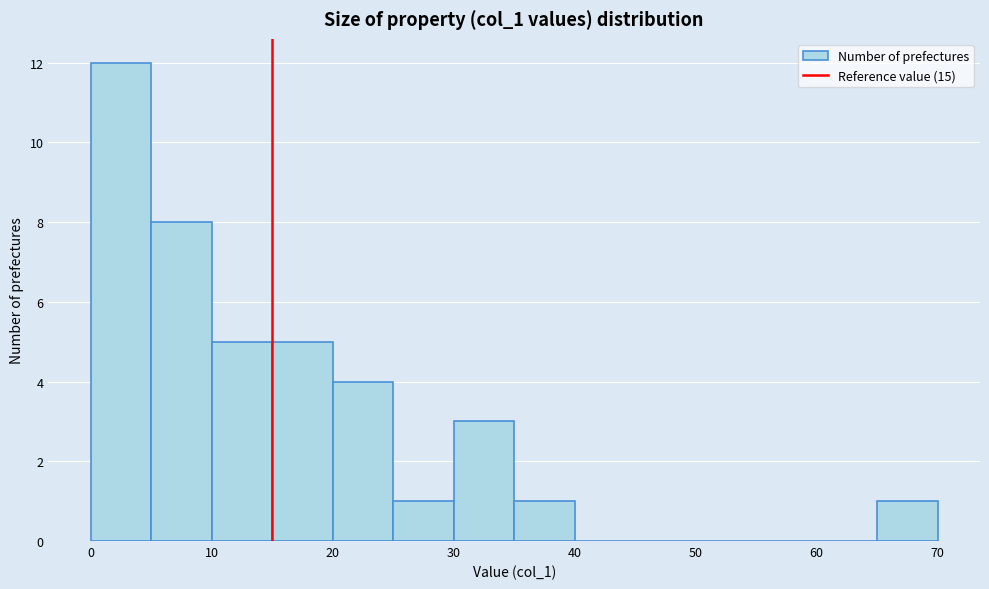

Reading left to right, list every bar in this chart as the range it spans on the x-axis followed by its height. The values are not printed on the chart, so give them approximately, as read against the axis.

0 to 5: 12
5 to 10: 8
10 to 15: 5
15 to 20: 5
20 to 25: 4
25 to 30: 1
30 to 35: 3
35 to 40: 1
40 to 45: 0
45 to 50: 0
50 to 55: 0
55 to 60: 0
60 to 65: 0
65 to 70: 1